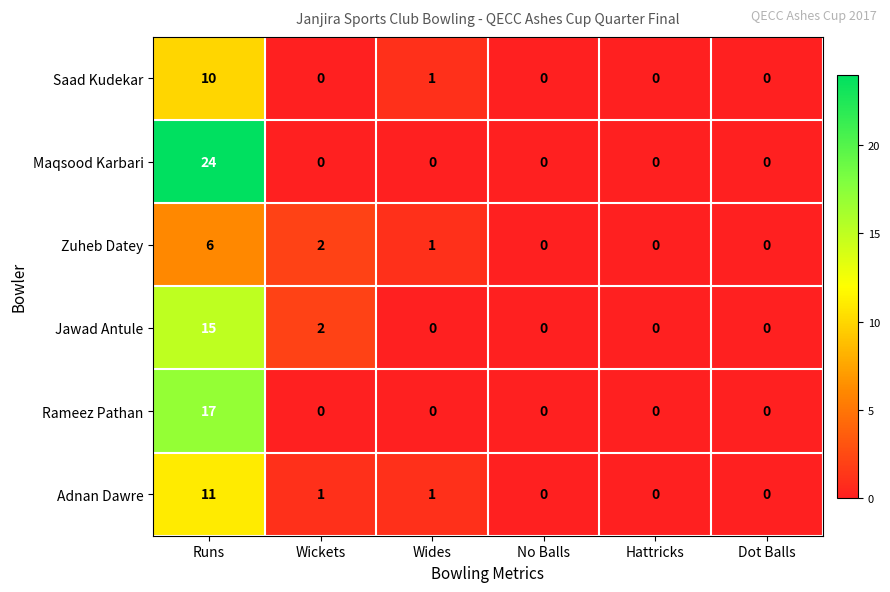

Which series has the largest total across all categories?

Maqsood Karbari